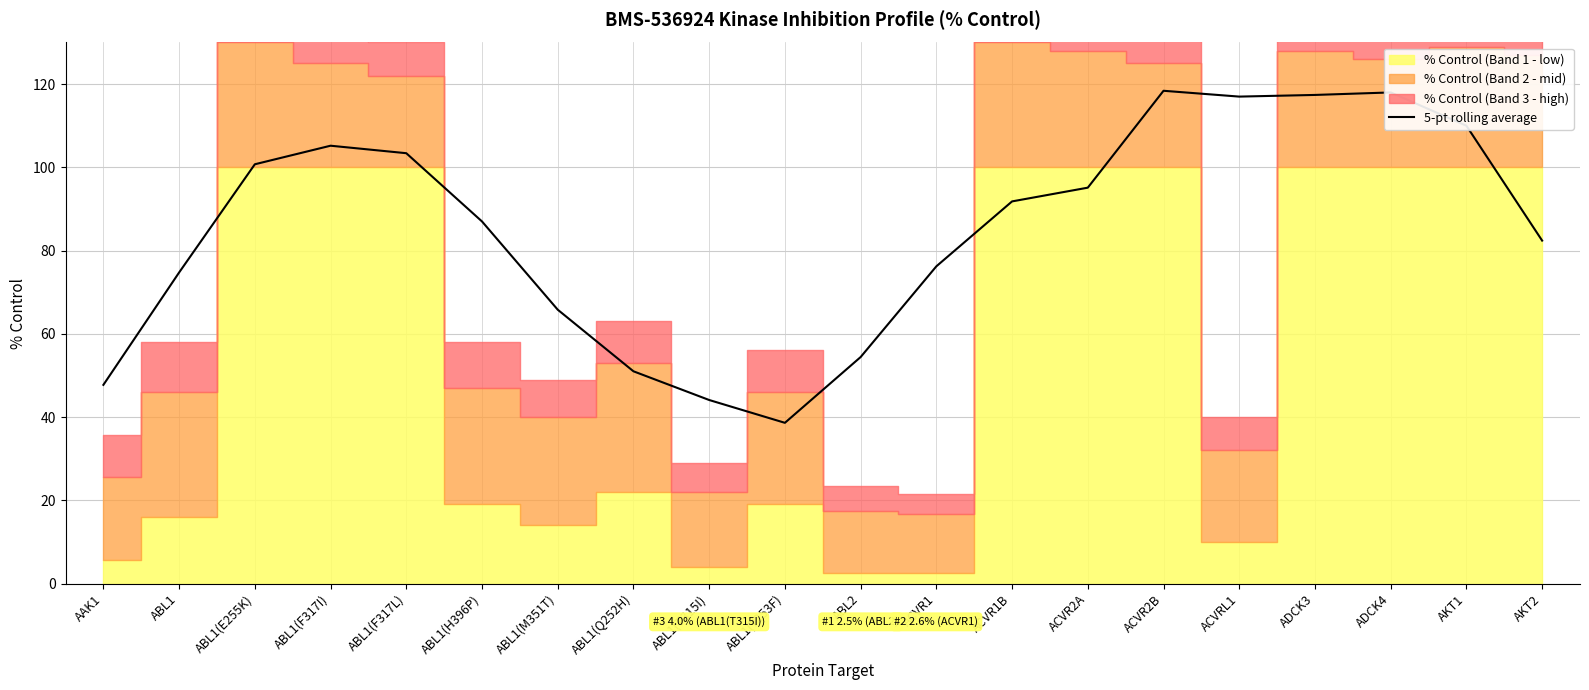

How many lines are shown in the chart?

1